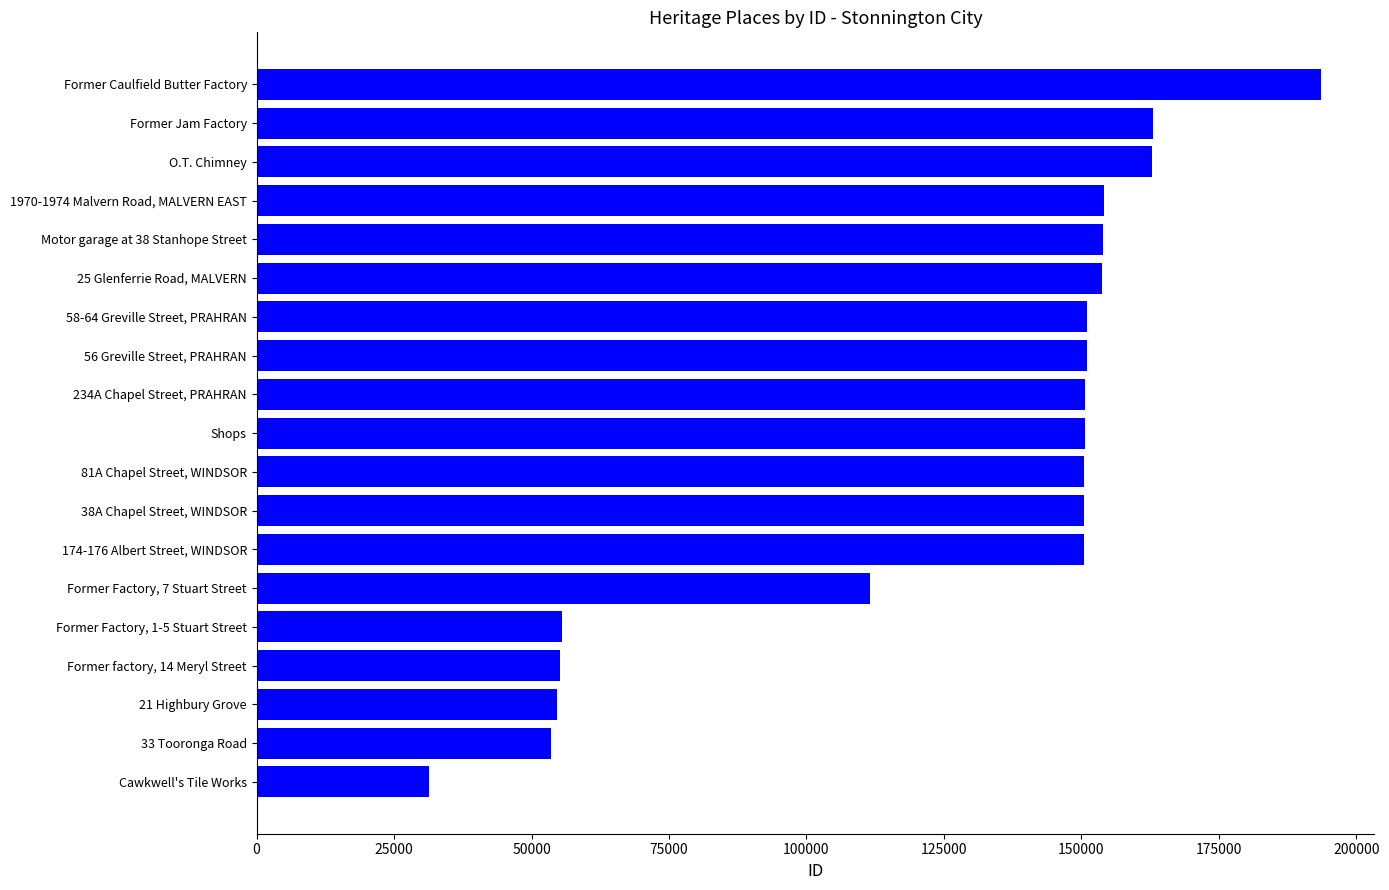

Which has a higher value, Former factory, 14 Meryl Street or Former Caulfield Butter Factory?

Former Caulfield Butter Factory